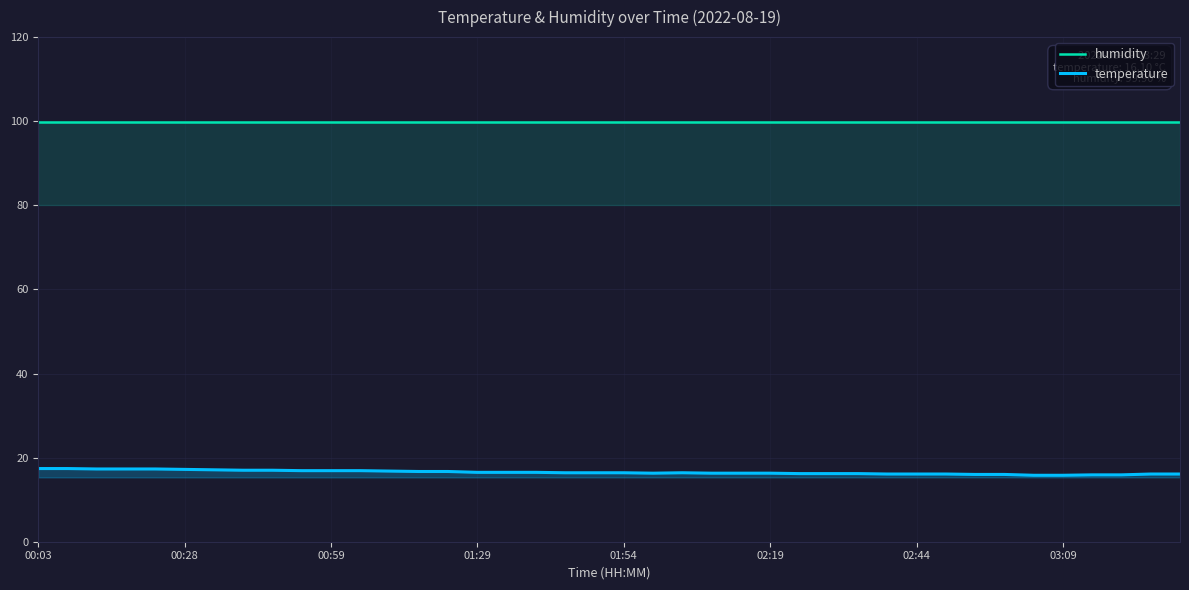

Is the value of temperature at 37 greater than the value of humidity at 23?

No